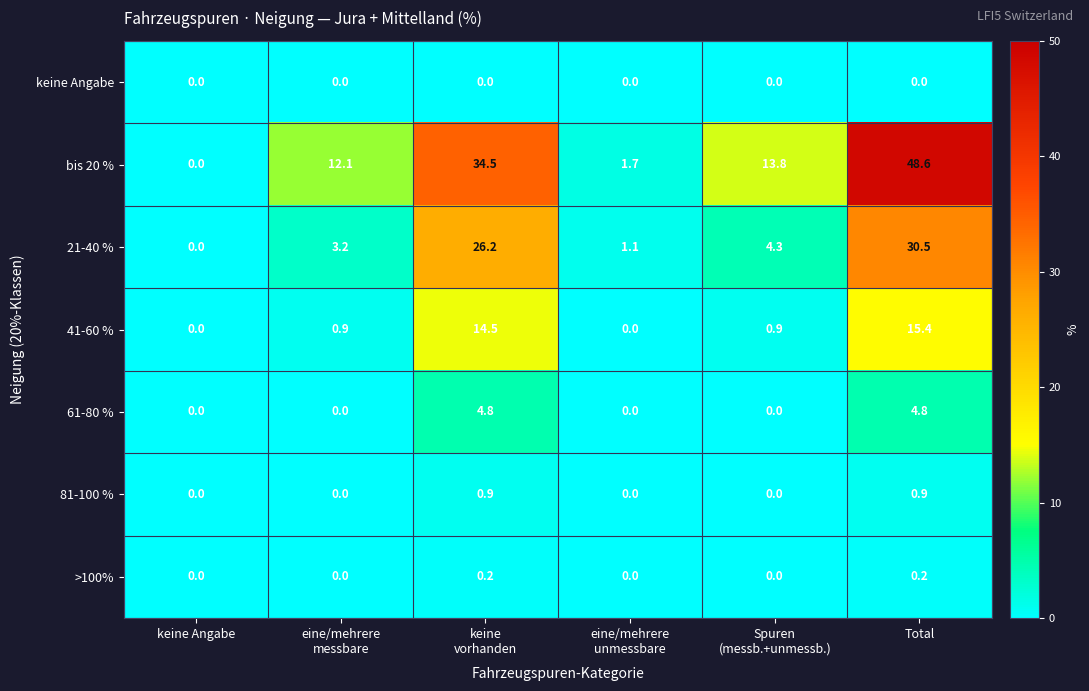

What is the sum of all 61-80 % values?

9.6